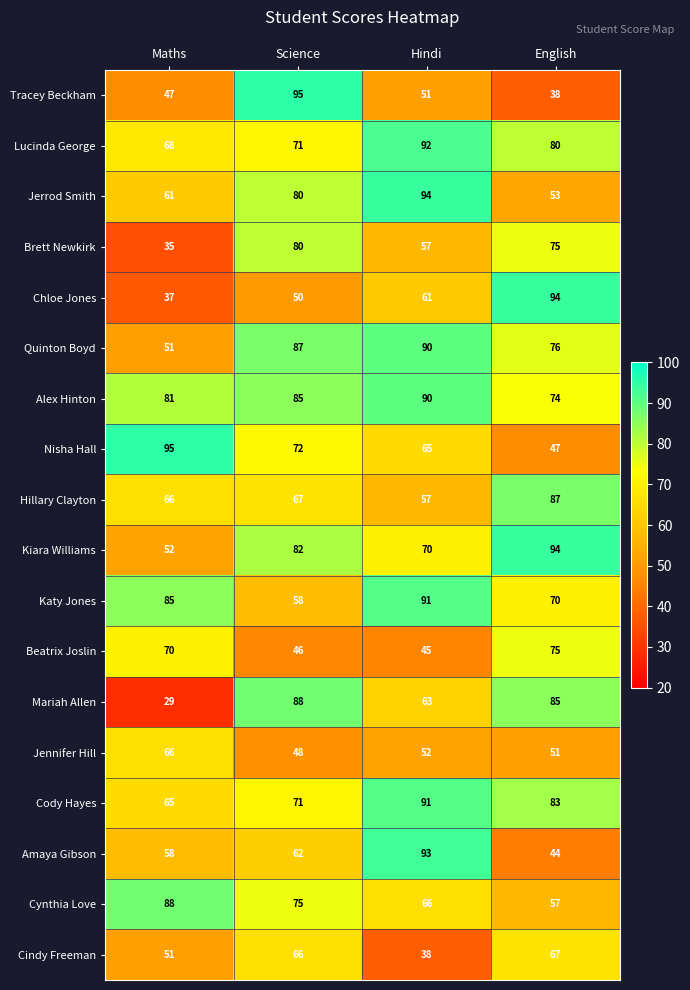

Rank the categories by Jerrod Smith value from lowest to highest.

English, Maths, Science, Hindi